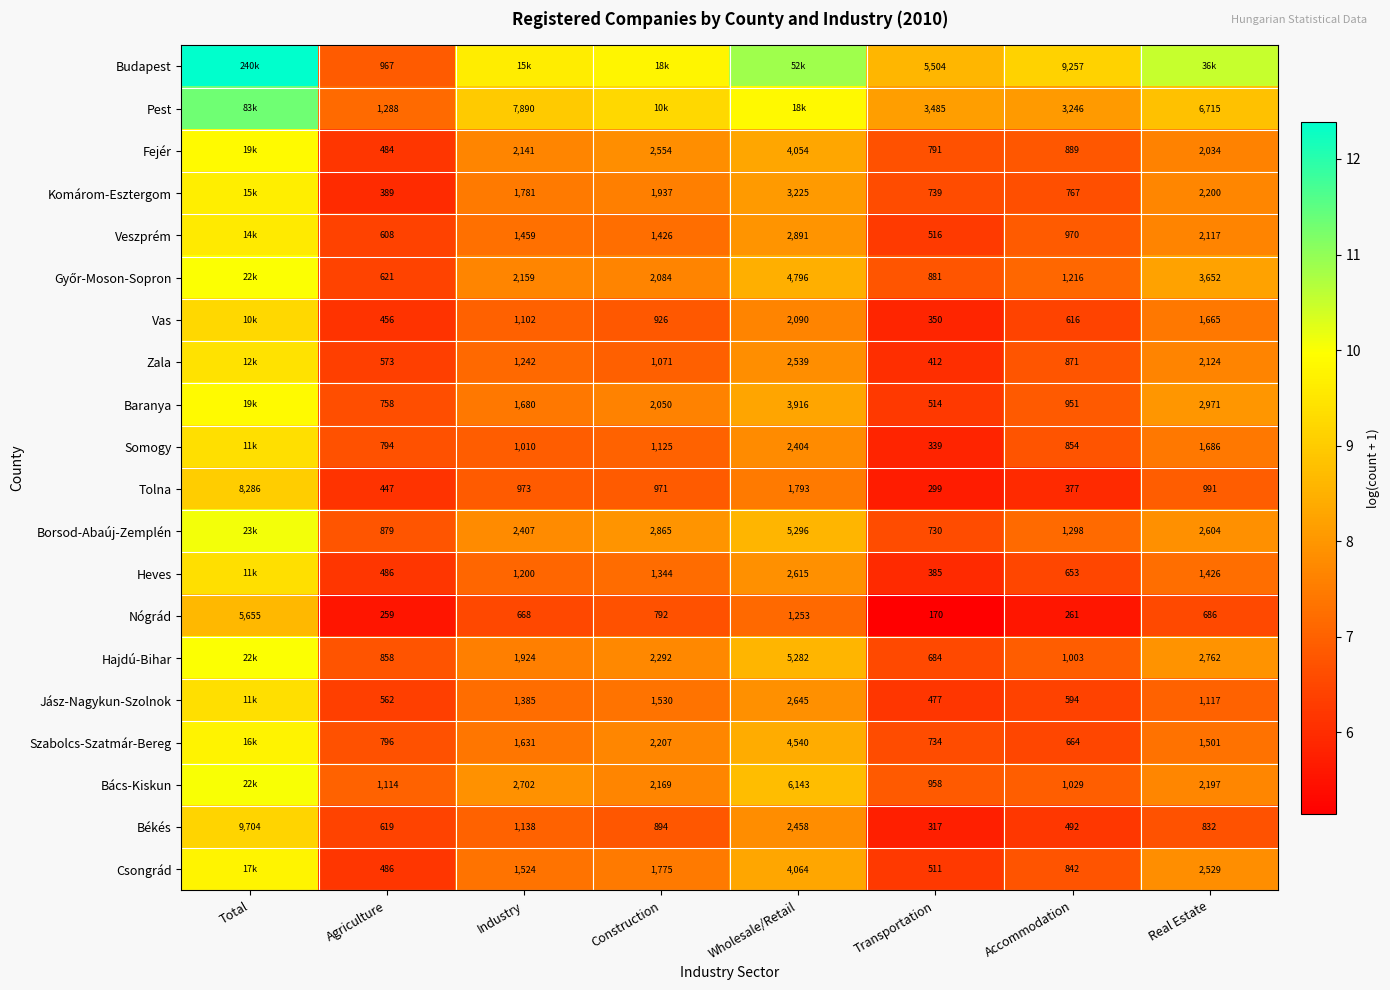

Which series changed the most between Agriculture and Transportation?

Budapest